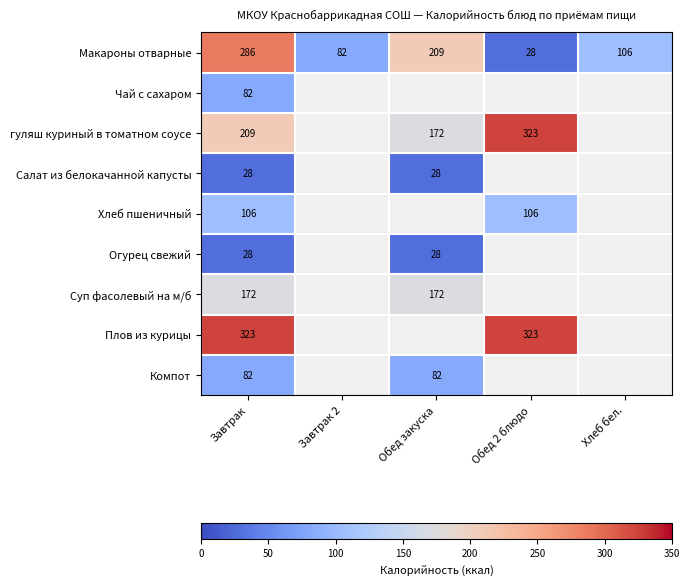

Is it true that Хлеб пшеничный equals 23 at Обед 2 блюдо?

False